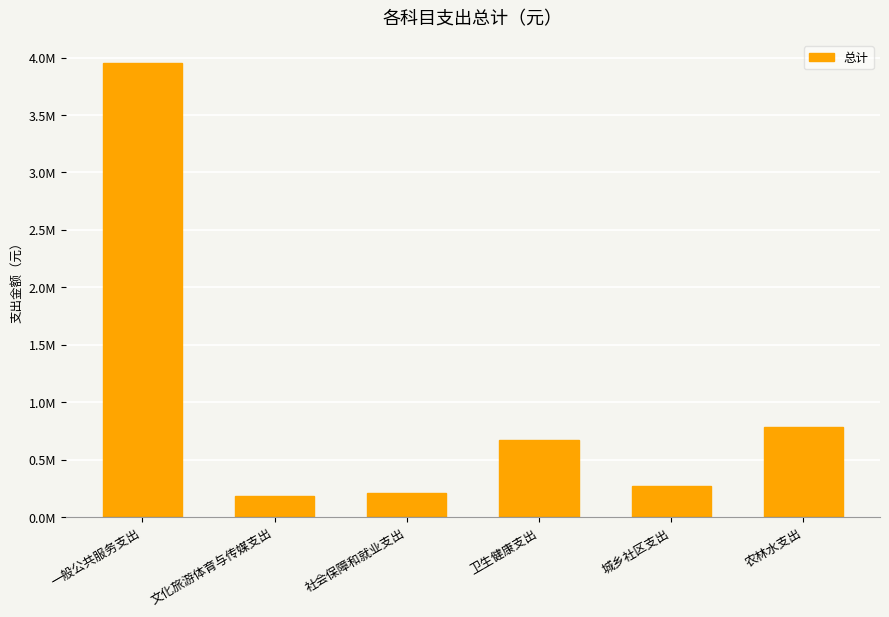

What position from the right is 城乡社区支出?

2